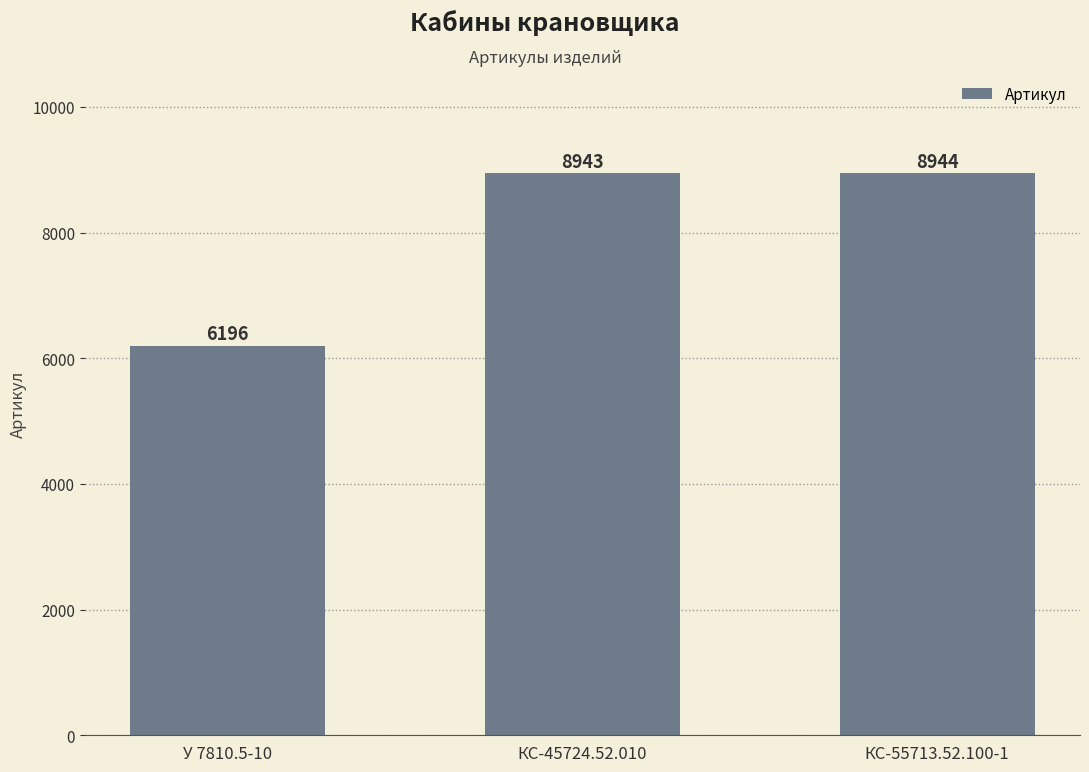

The chart shows a value of 8944 at КС-55713.52.100-1. True or false?

True